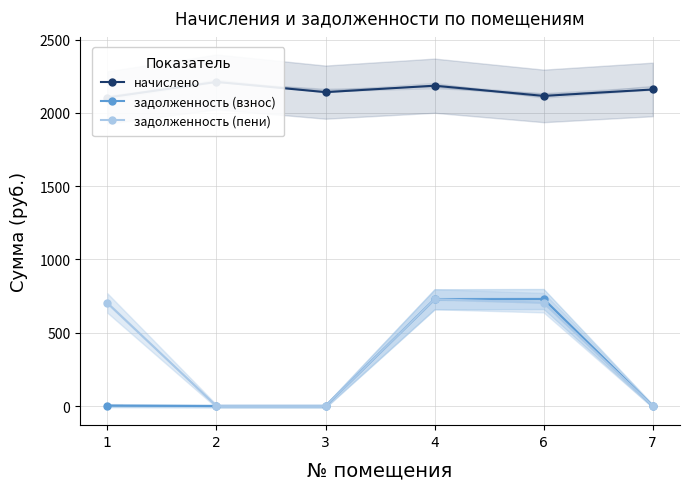

List the labels in order of начислено value, smallest first.

1, 6, 3, 7, 4, 2